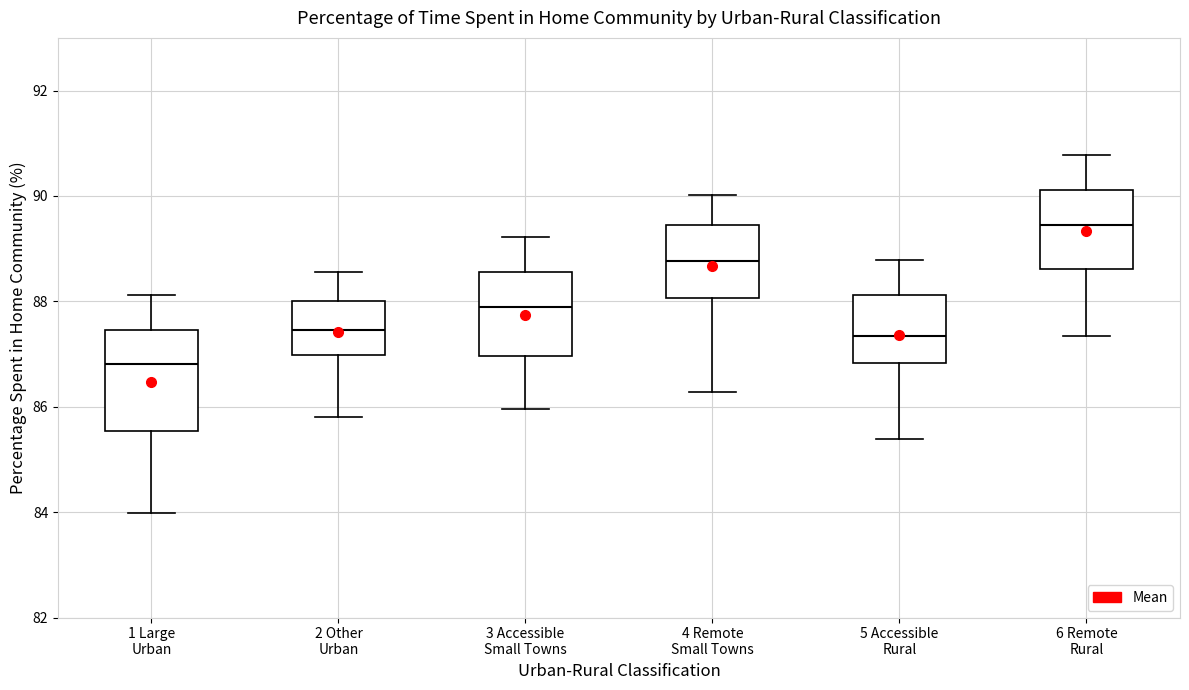

Reading left to right, transcribe this box plot: for each box, give where its median line is, the range the box spans, and where its two whiskers end, as read against the y-axis. The values are not printed on the chart, so give them approximately, as read against the axis.

1 Large Urban: median 86.8, box 85.6 to 87.4, whiskers 84.0 to 88.2
2 Other Urban: median 87.4, box 87.0 to 88.0, whiskers 85.8 to 88.6
3 Accessible Small Towns: median 87.8, box 87.0 to 88.6, whiskers 86.0 to 89.2
4 Remote Small Towns: median 88.8, box 88.0 to 89.4, whiskers 86.2 to 90.0
5 Accessible Rural: median 87.4, box 86.8 to 88.2, whiskers 85.4 to 88.8
6 Remote Rural: median 89.4, box 88.6 to 90.2, whiskers 87.4 to 90.8